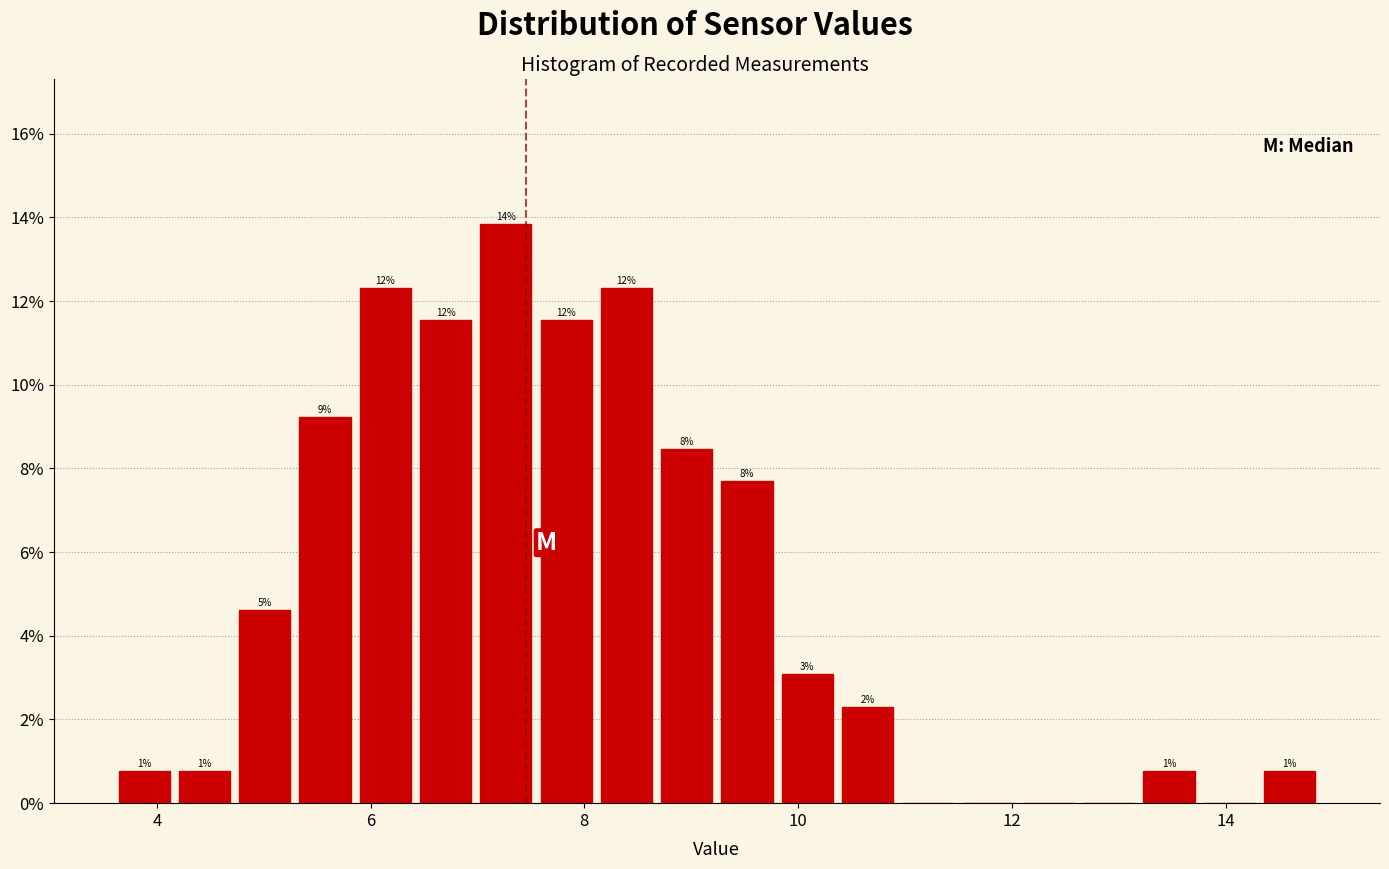

Around what value on the x-axis is the tallest bar? Give the approximate position of its centre, as read against the axis.

7.2